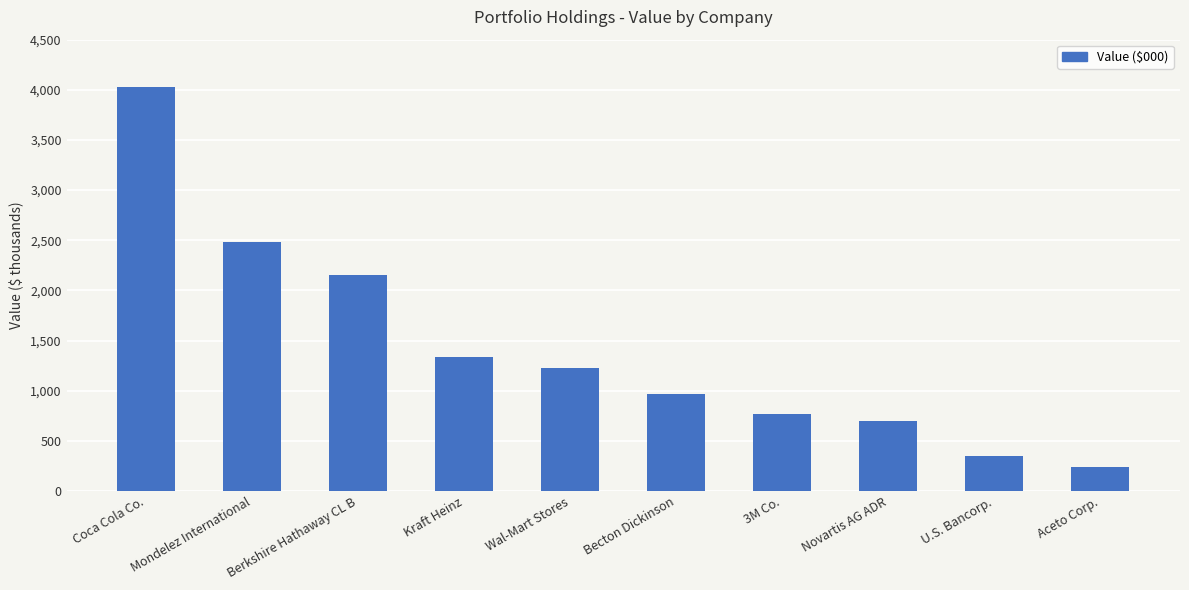

What is the average value?

1425600